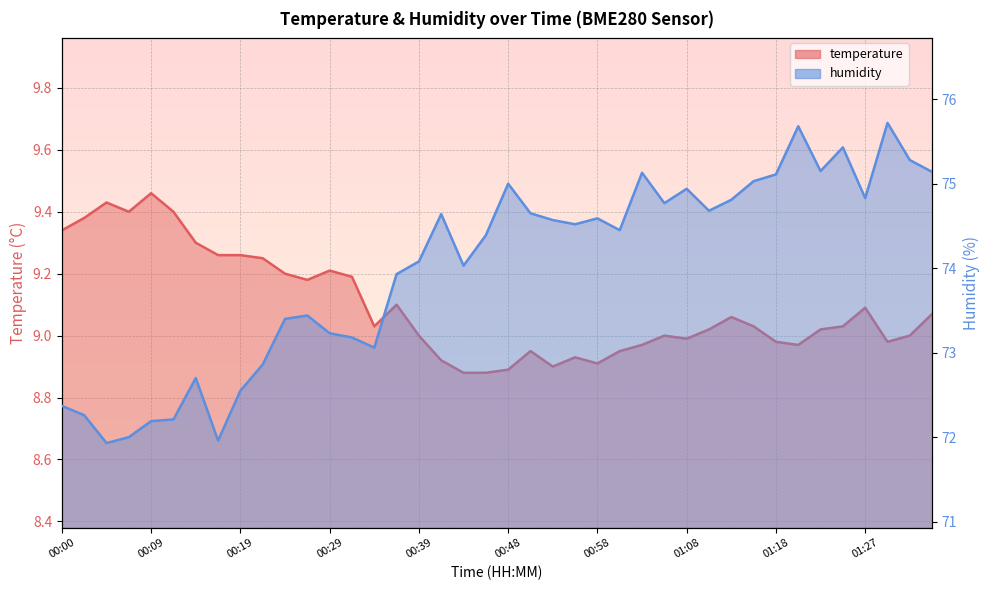

Reading left to right, list all the values displayed in this chart.

temperature: 9.3	9.4	9.4	9.4	9.5	9.4	9.3	9.3	9.3	9.2	9.2	9.2	9.2	9.2	9.0	9.1	9.0	8.9	8.9	8.9	8.9	8.9	8.9	8.9	8.9	8.9	9.0	9.0	9.0	9.0	9.1	9.0	9.0	9.0	9.0	9.0	9.1	9.0	9.0	9.1
humidity: 72.4	72.3	71.9	72.0	72.2	72.2	72.7	72.0	72.5	72.9	73.4	73.4	73.2	73.2	73.1	73.9	74.1	74.6	74.0	74.4	75.0	74.7	74.6	74.5	74.6	74.5	75.1	74.8	74.9	74.7	74.8	75.0	75.1	75.7	75.2	75.4	74.8	75.7	75.3	75.1